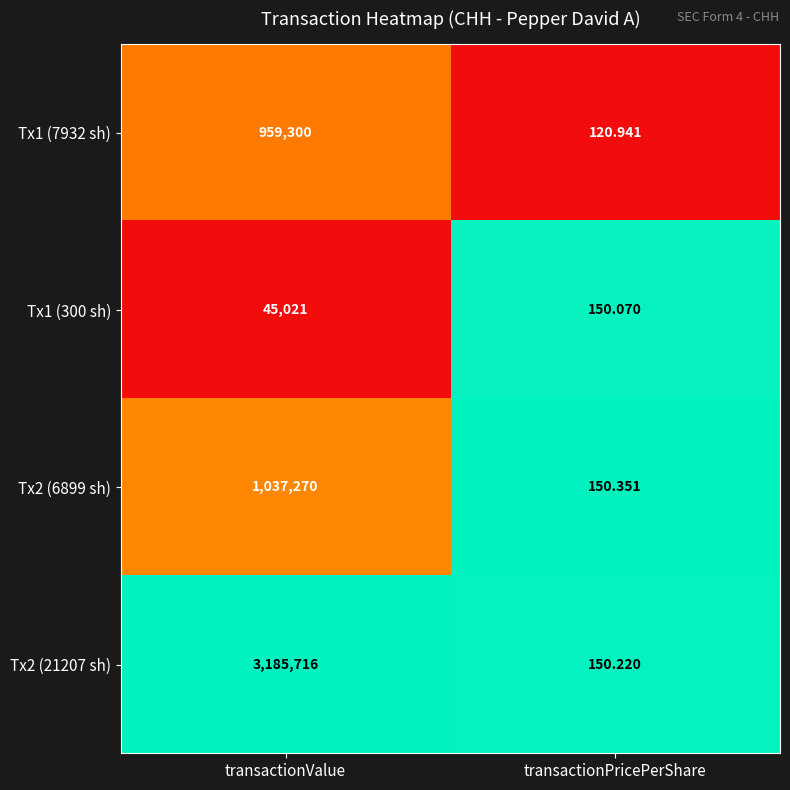

Count the number of categories in the chart.

2